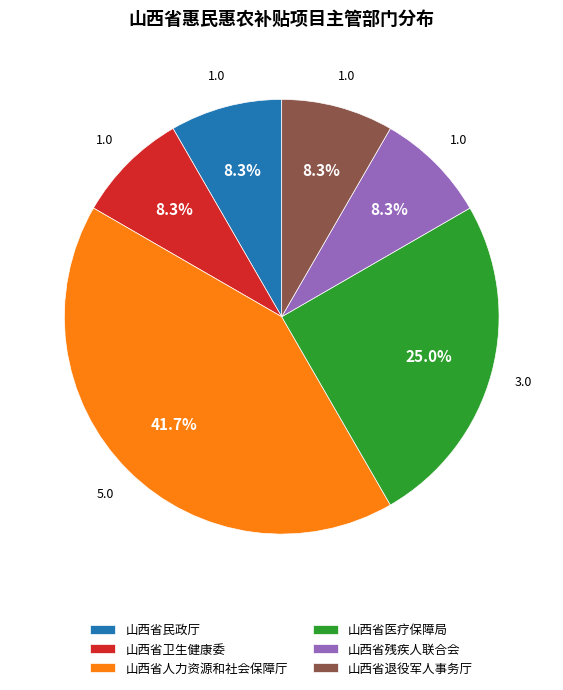

Is 山西省退役军人事务厅 the majority of the pie?

No